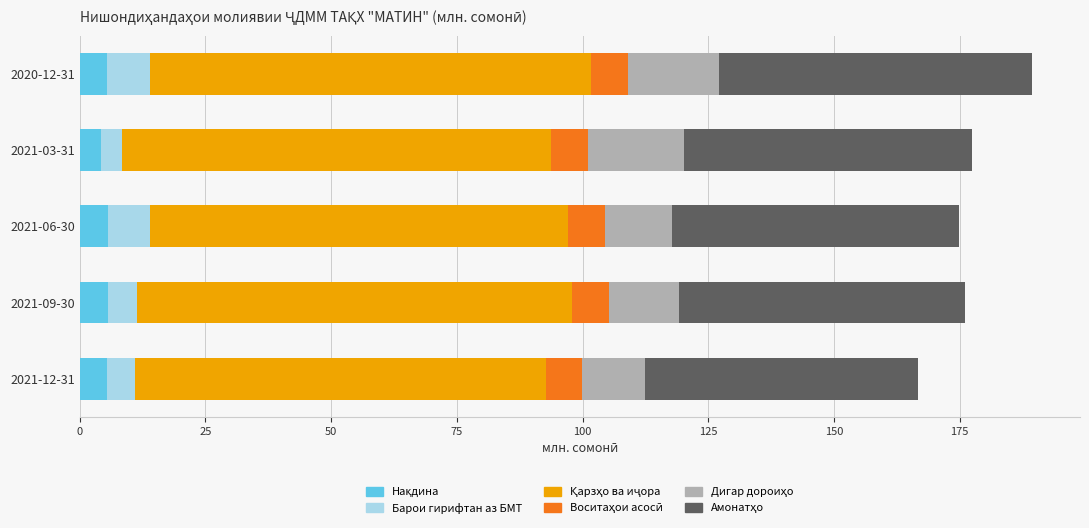

How many series are shown in this chart?

6